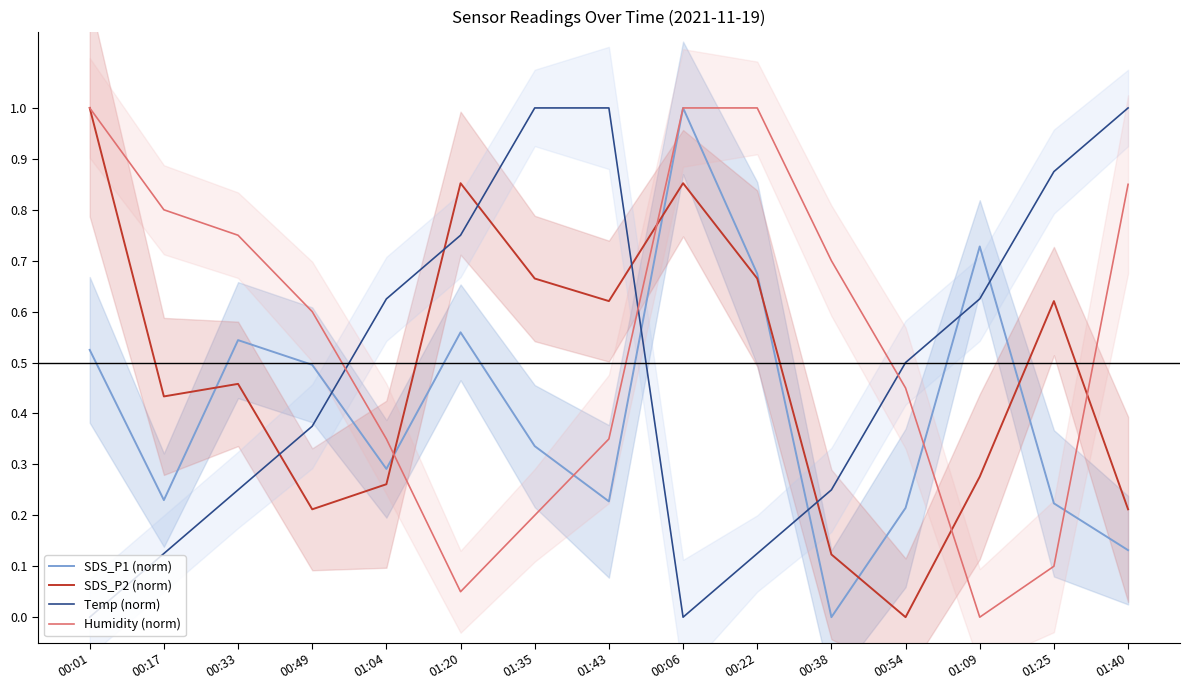

Between which two adjacent categories do Temp (norm) and Humidity (norm) first intersect?

00:49 and 01:04